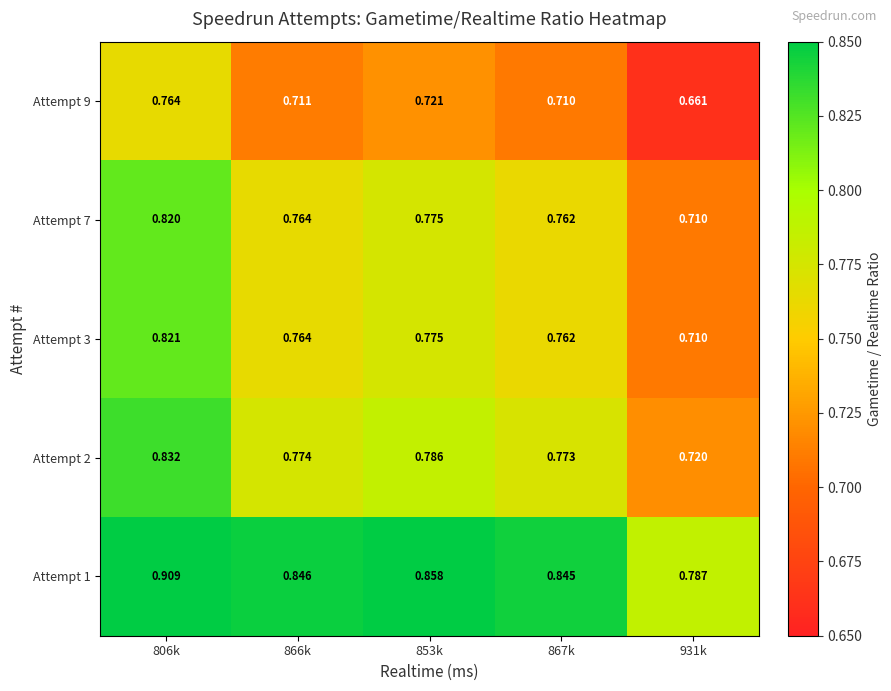

Is the value of Attempt 3 at 806k greater than the value of Attempt 7 at 931k?

Yes